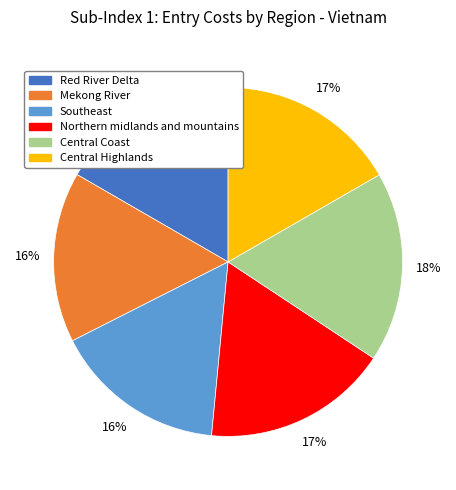

Is it true that Central Highlands is 17% of the pie?

True